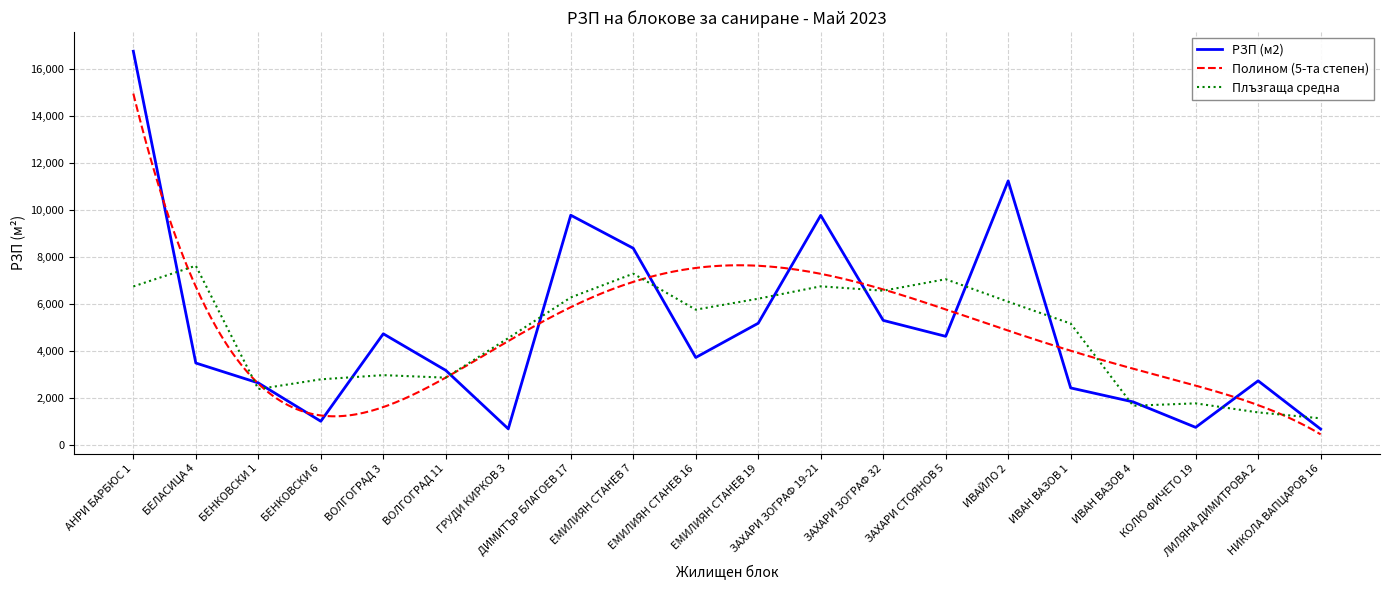

List the labels in order of value, smallest first.

НИКОЛА ВАПЦАРОВ 16, ГРУДИ КИРКОВ 3, КОЛЮ ФИЧЕТО 19, БЕНКОВСКИ 6, ИВАН ВАЗОВ 4, ИВАН ВАЗОВ 1, БЕНКОВСКИ 1, ЛИЛЯНА ДИМИТРОВА 2, ВОЛГОГРАД 11, БЕЛАСИЦА 4, ЕМИЛИЯН СТАНЕВ 16, ЗАХАРИ СТОЯНОВ 5, ВОЛГОГРАД 3, ЕМИЛИЯН СТАНЕВ 19, ЗАХАРИ ЗОГРАФ 32, ЕМИЛИЯН СТАНЕВ 7, ЗАХАРИ ЗОГРАФ 19-21, ДИМИТЪР БЛАГОЕВ 17, ИВАЙЛО 2, АНРИ БАРБЮС 1